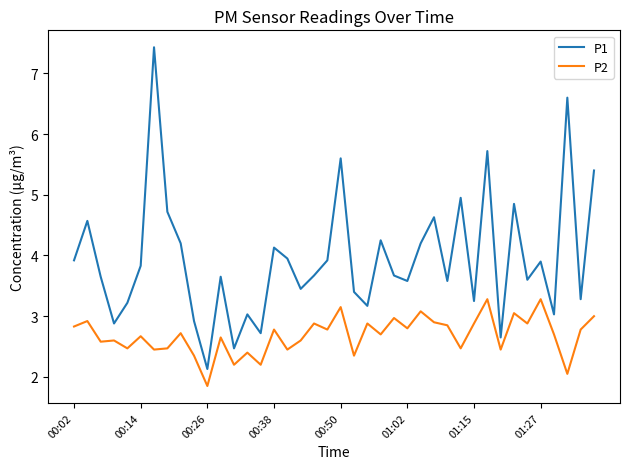

What is the difference between the maximum and minimum values in the P1 series?

5.3